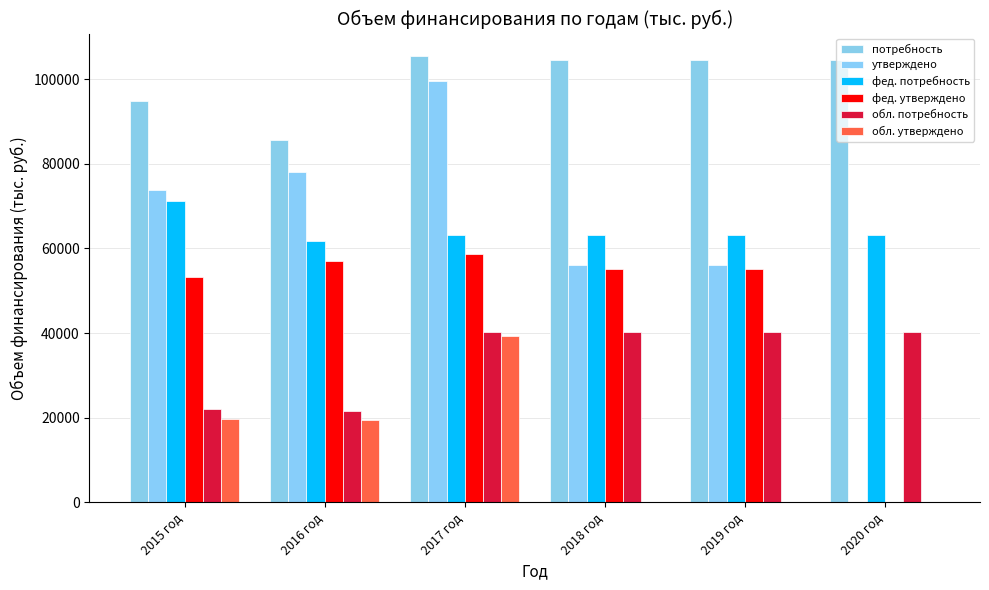

The утверждено series shows 56069.4 at 2018 год. True or false?

True